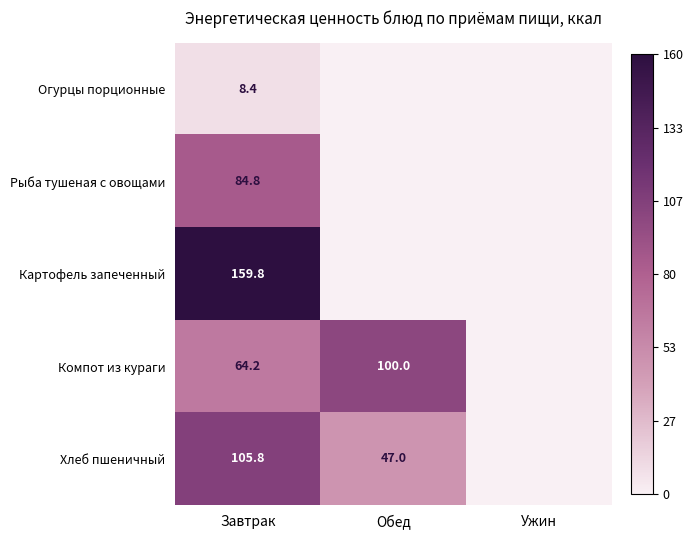

What is the spread (max minus min) of values at Завтрак?

151.4